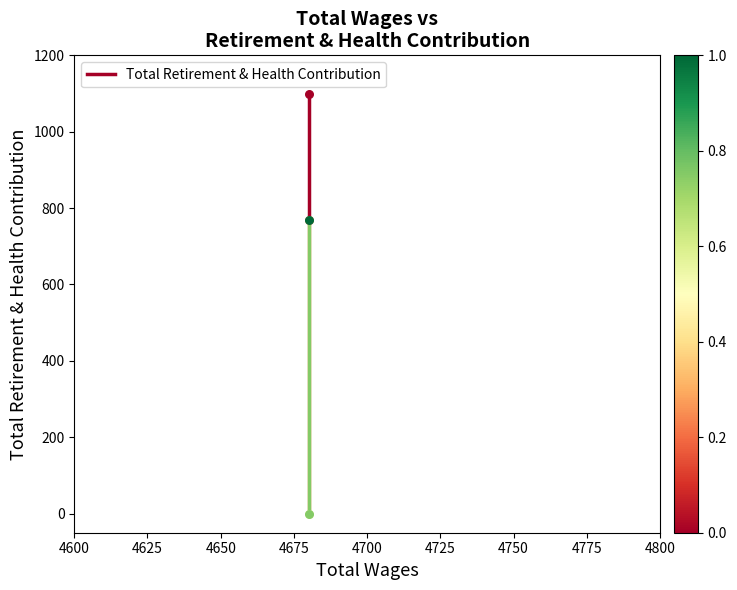

Which has a higher value, 4625 or 4600?

4600